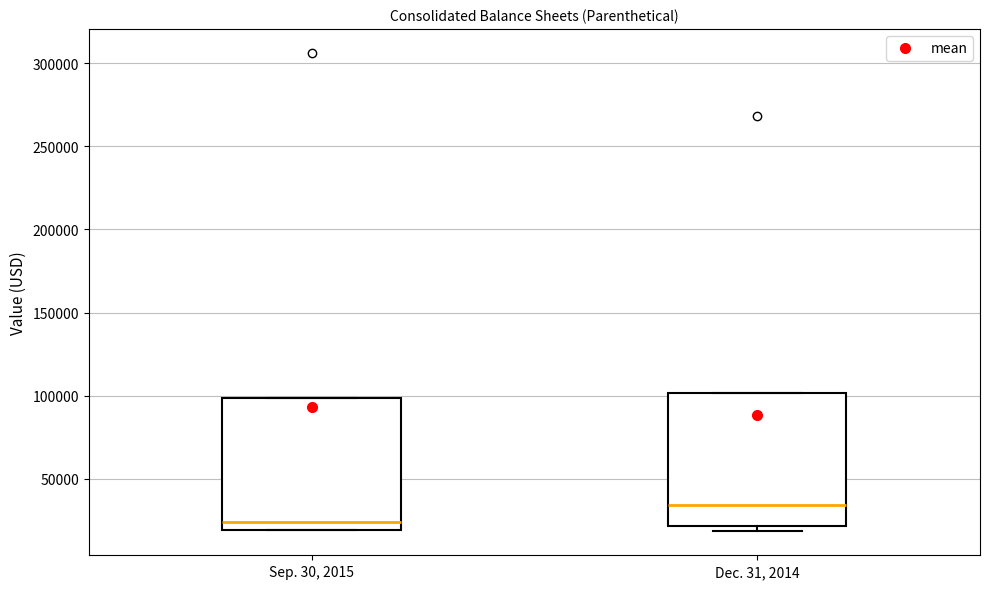

Reading left to right, read every box against the y-axis: the position of its median line, the range the box covers, and the ends of its whiskers. The values are not printed on the chart, so give them approximately, as read against the axis.

Sep. 30, 2015: median 25000, box 20000 to 100000, whiskers 20000 to 100000
Dec. 31, 2014: median 35000, box 20000 to 100000, whiskers 20000 (just below the box's lower edge) to 100000